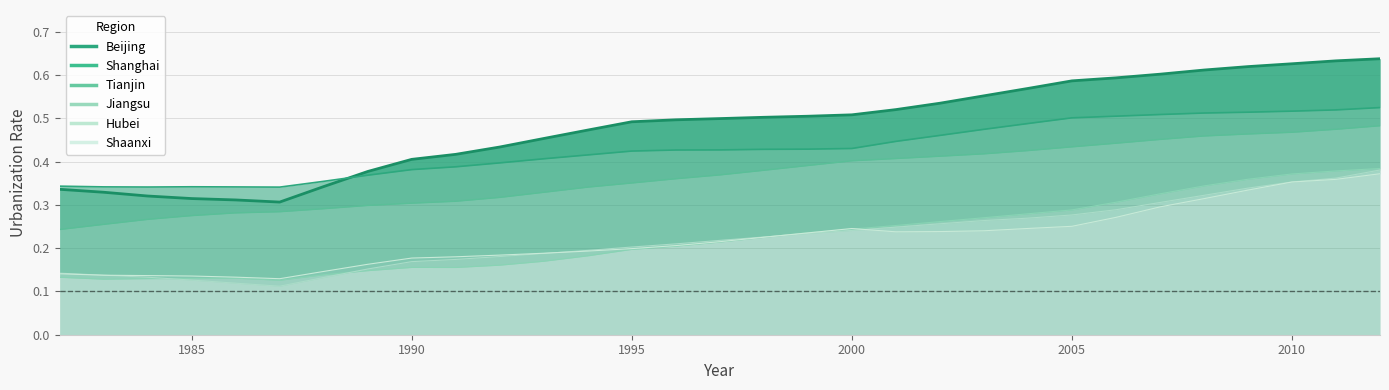

Count the _11_Beijing values in the range 0 to 1.

31